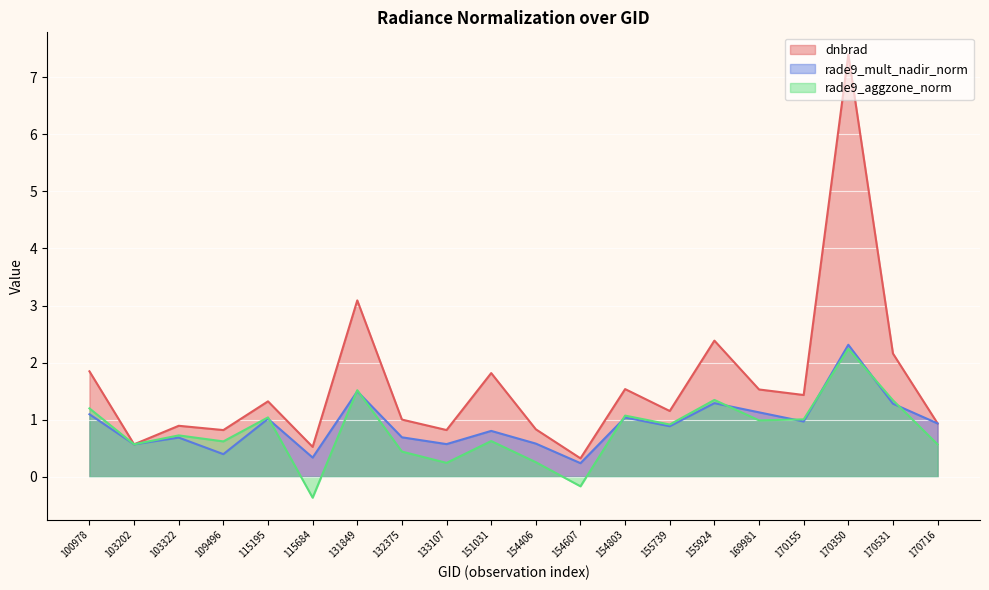

At how many categories does at least one series exceed 0?

20